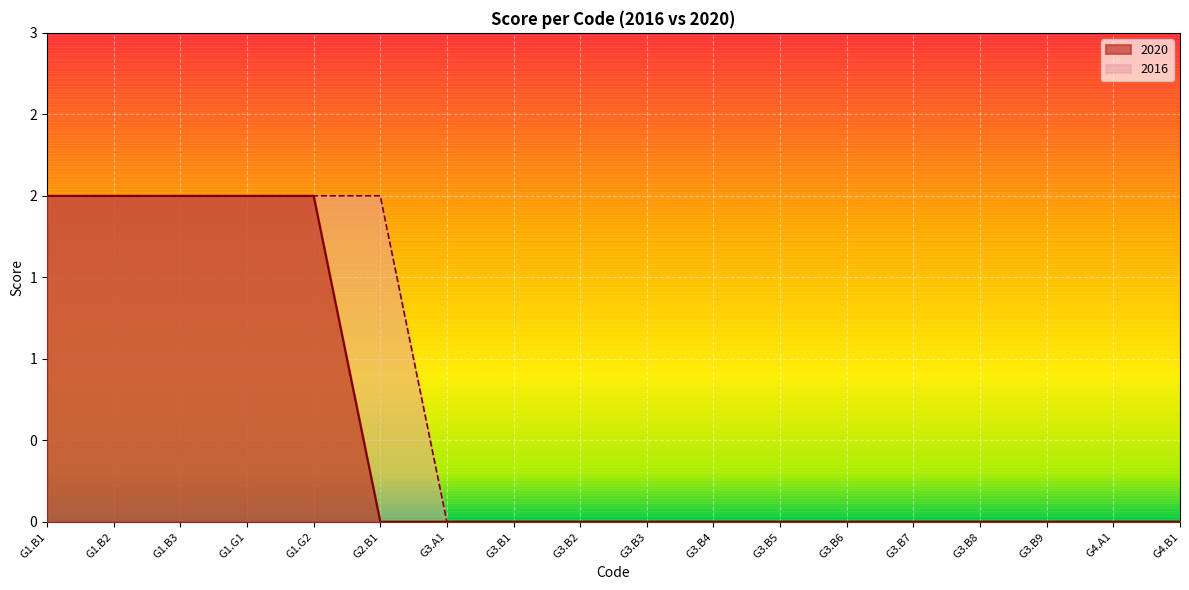

Reading right to left, extract all data points from this chart.

2016: 0	0	0	0	0	0	0	0	0	0	0	0	2	2	2	2	2	2
2020: 0	0	0	0	0	0	0	0	0	0	0	0	0	2	2	2	2	2